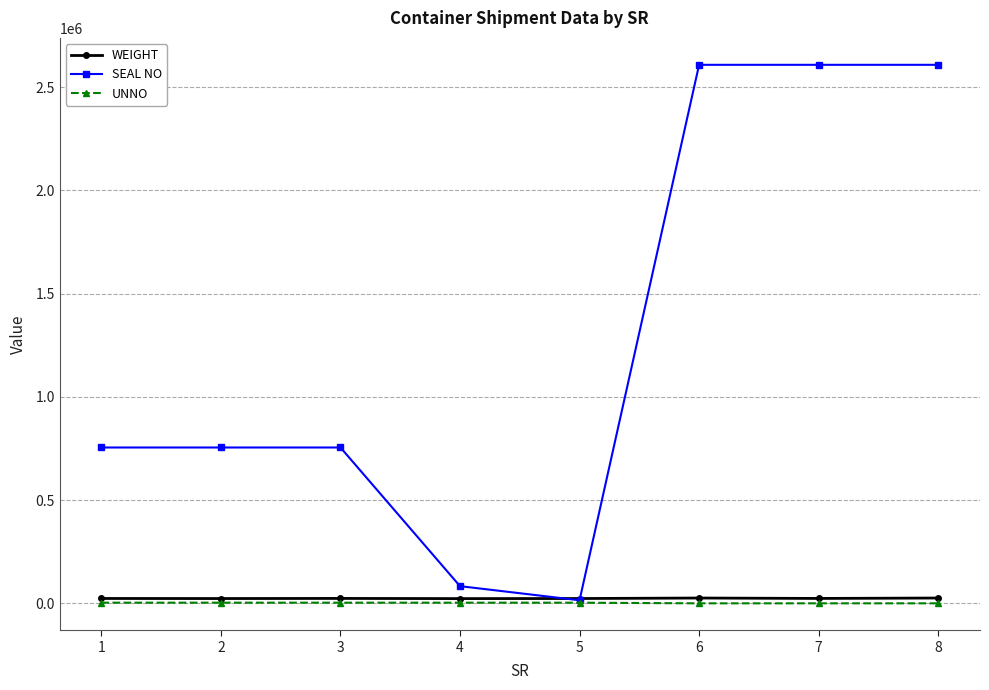

What is the value of the WEIGHT point at the 7th from the left?

23650.0